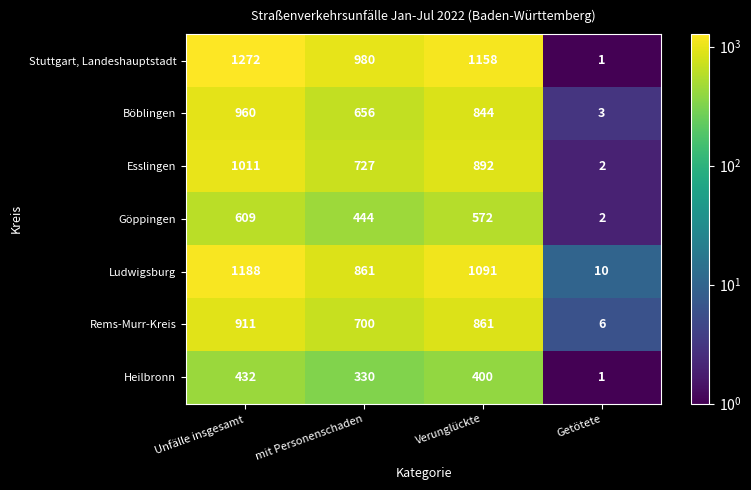

Where does the Esslingen series first go above 892?

Unfälle insgesamt